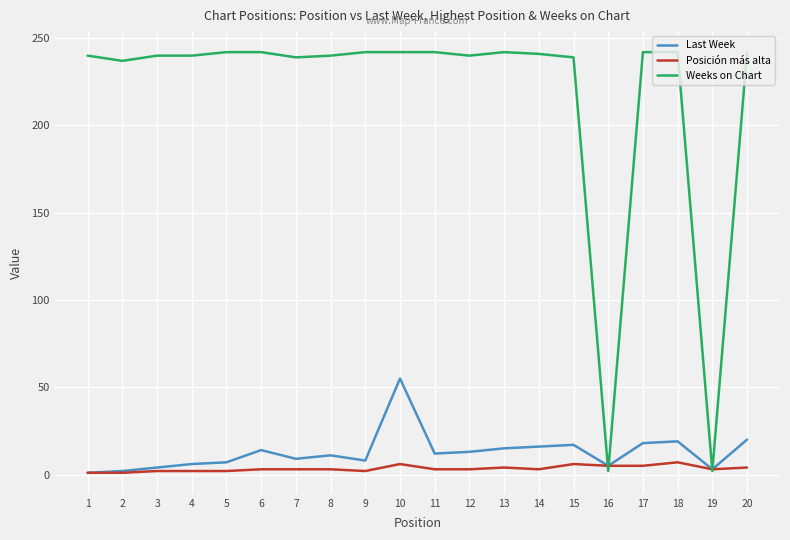

Between 3 and 11, which series saw the biggest shift?

Last Week